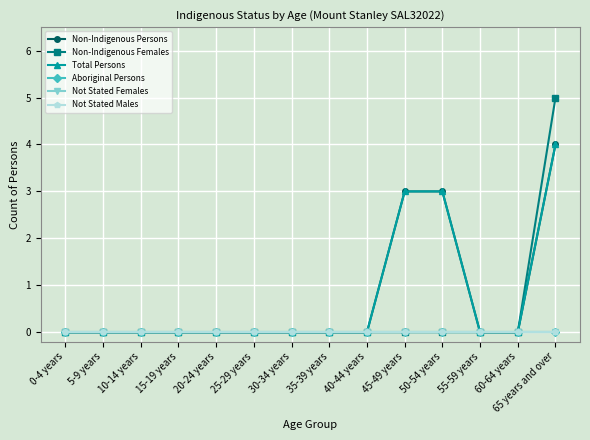

Reading left to right, what are all the values shown in this chart?

Non-Indigenous Persons: 0-4 years=0	5-9 years=0	10-14 years=0	15-19 years=0	20-24 years=0	25-29 years=0	30-34 years=0	35-39 years=0	40-44 years=0	45-49 years=3	50-54 years=3	55-59 years=0	60-64 years=0	65 years and over=4
Non-Indigenous Females: 0-4 years=0	5-9 years=0	10-14 years=0	15-19 years=0	20-24 years=0	25-29 years=0	30-34 years=0	35-39 years=0	40-44 years=0	45-49 years=0	50-54 years=0	55-59 years=0	60-64 years=0	65 years and over=5
Total Persons: 0-4 years=0	5-9 years=0	10-14 years=0	15-19 years=0	20-24 years=0	25-29 years=0	30-34 years=0	35-39 years=0	40-44 years=0	45-49 years=3	50-54 years=3	55-59 years=0	60-64 years=0	65 years and over=4
Aboriginal Persons: 0-4 years=0	5-9 years=0	10-14 years=0	15-19 years=0	20-24 years=0	25-29 years=0	30-34 years=0	35-39 years=0	40-44 years=0	45-49 years=0	50-54 years=0	55-59 years=0	60-64 years=0	65 years and over=0
Not Stated Females: 0-4 years=0	5-9 years=0	10-14 years=0	15-19 years=0	20-24 years=0	25-29 years=0	30-34 years=0	35-39 years=0	40-44 years=0	45-49 years=0	50-54 years=0	55-59 years=0	60-64 years=0	65 years and over=0
Not Stated Males: 0-4 years=0	5-9 years=0	10-14 years=0	15-19 years=0	20-24 years=0	25-29 years=0	30-34 years=0	35-39 years=0	40-44 years=0	45-49 years=0	50-54 years=0	55-59 years=0	60-64 years=0	65 years and over=0